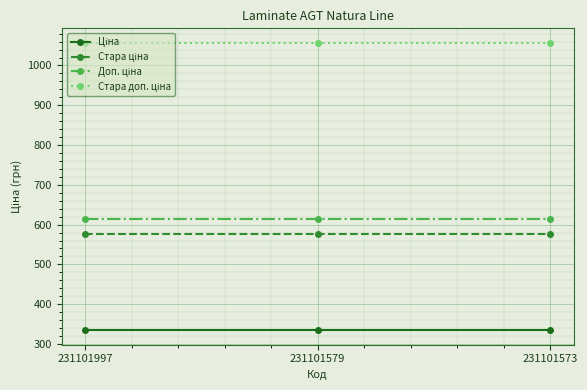

What is the total value across all series at 231101579?

2581.2